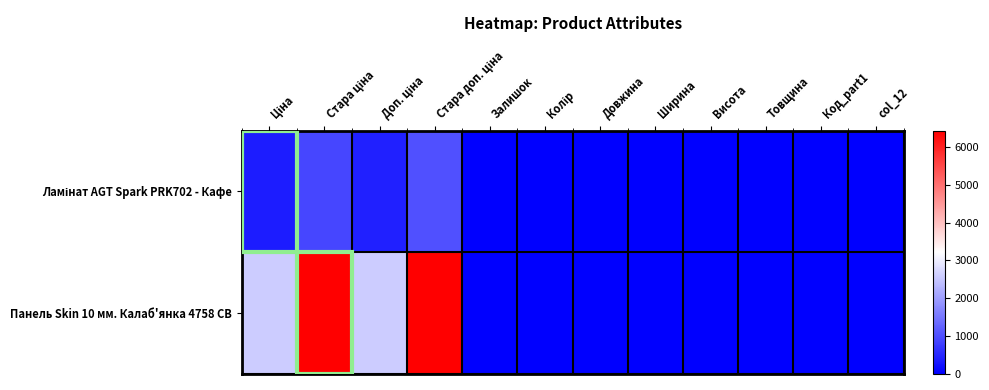

Count the number of data series in this chart.

2